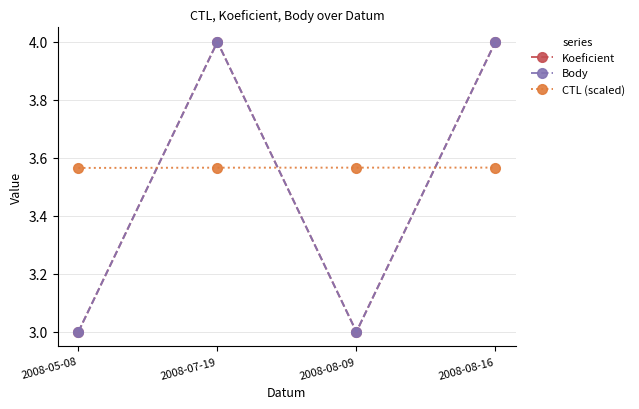

What is the total value across all series at 2008-08-09?

9.6